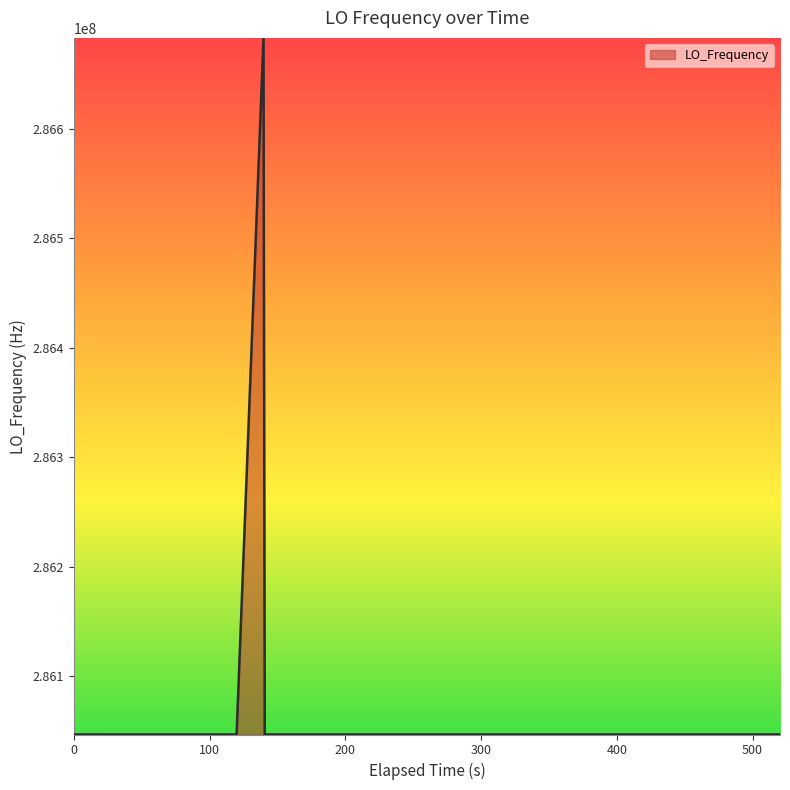

What is the maximum value shown in the chart?

286682705.7